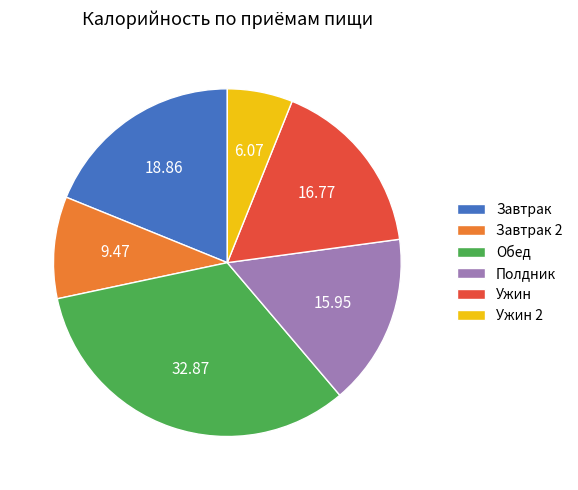

True or false: Полдник accounts for 16% of the total.

True